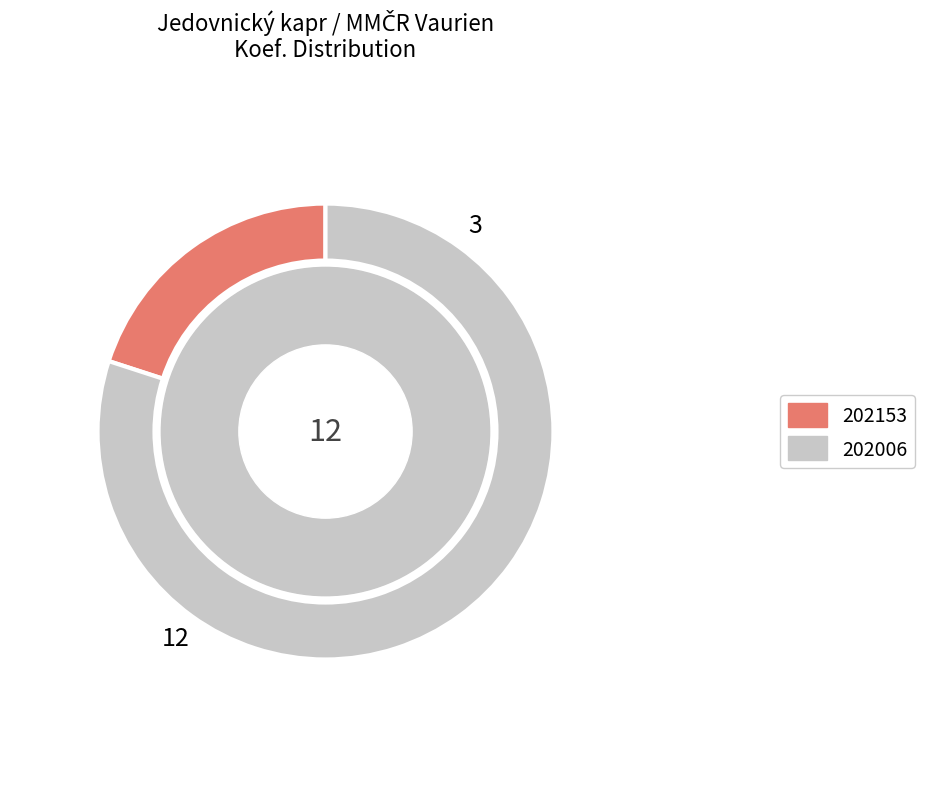

Which category has the biggest portion of the pie?

202006